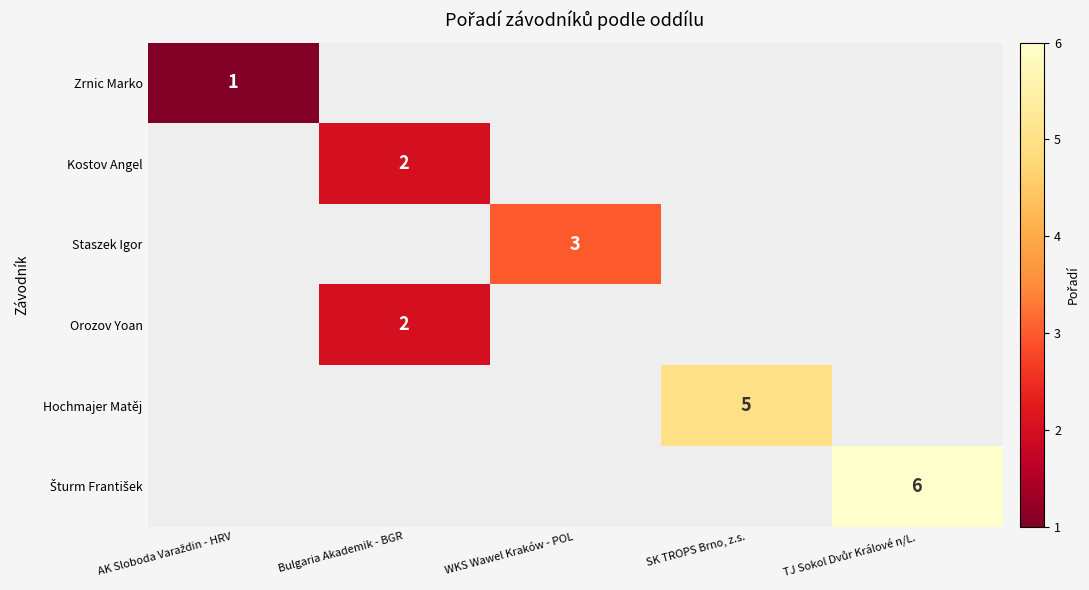

Which label corresponds to the smallest value in the chart?

AK Sloboda Varaždin - HRV